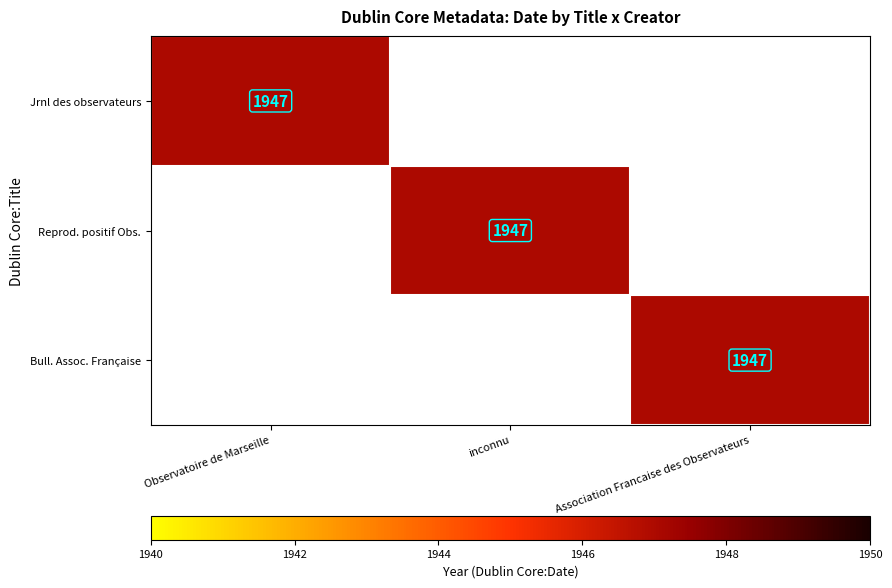

Which series has the largest range (max minus min)?

(1947) Journal des observateurs